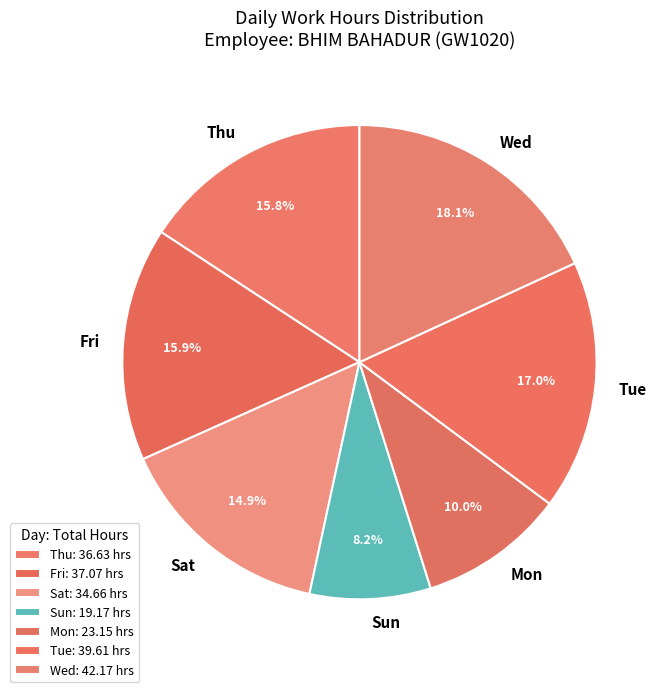

How much of the chart is everything except Mon?

90.0%